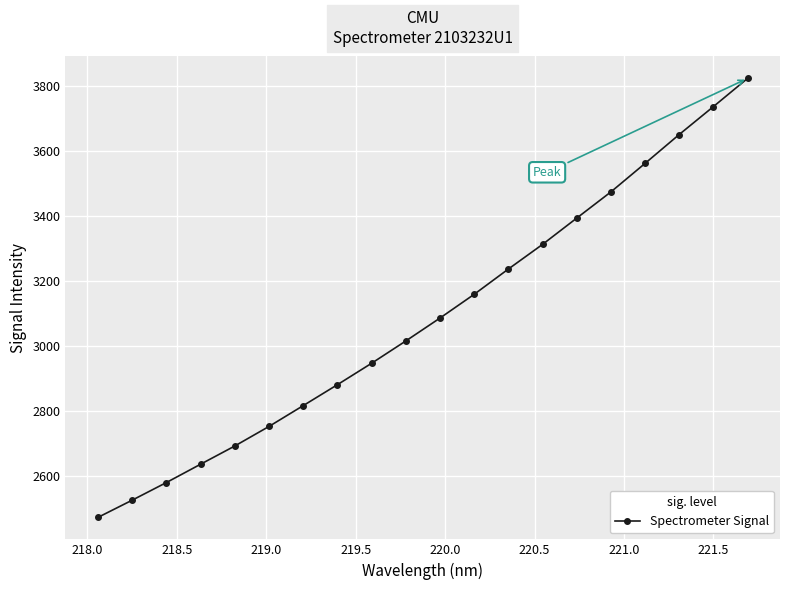

Reading left to right, transcribe all the data shown in this chart.

2471.8	2524.8	2579.1	2635.6	2691.8	2752.0	2816.2	2880.7	2946.7	3015.4	3086.1	3159.2	3237.1	3313.1	3394.0	3474.8	3562.7	3651.7	3737.7	3824.6